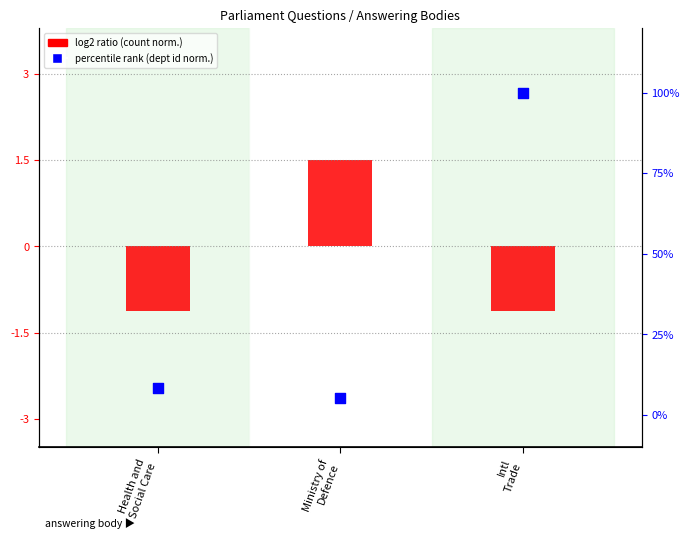

What are all the series names shown in the legend?

log2 ratio (count normalized), percentile rank (dept id normalized)